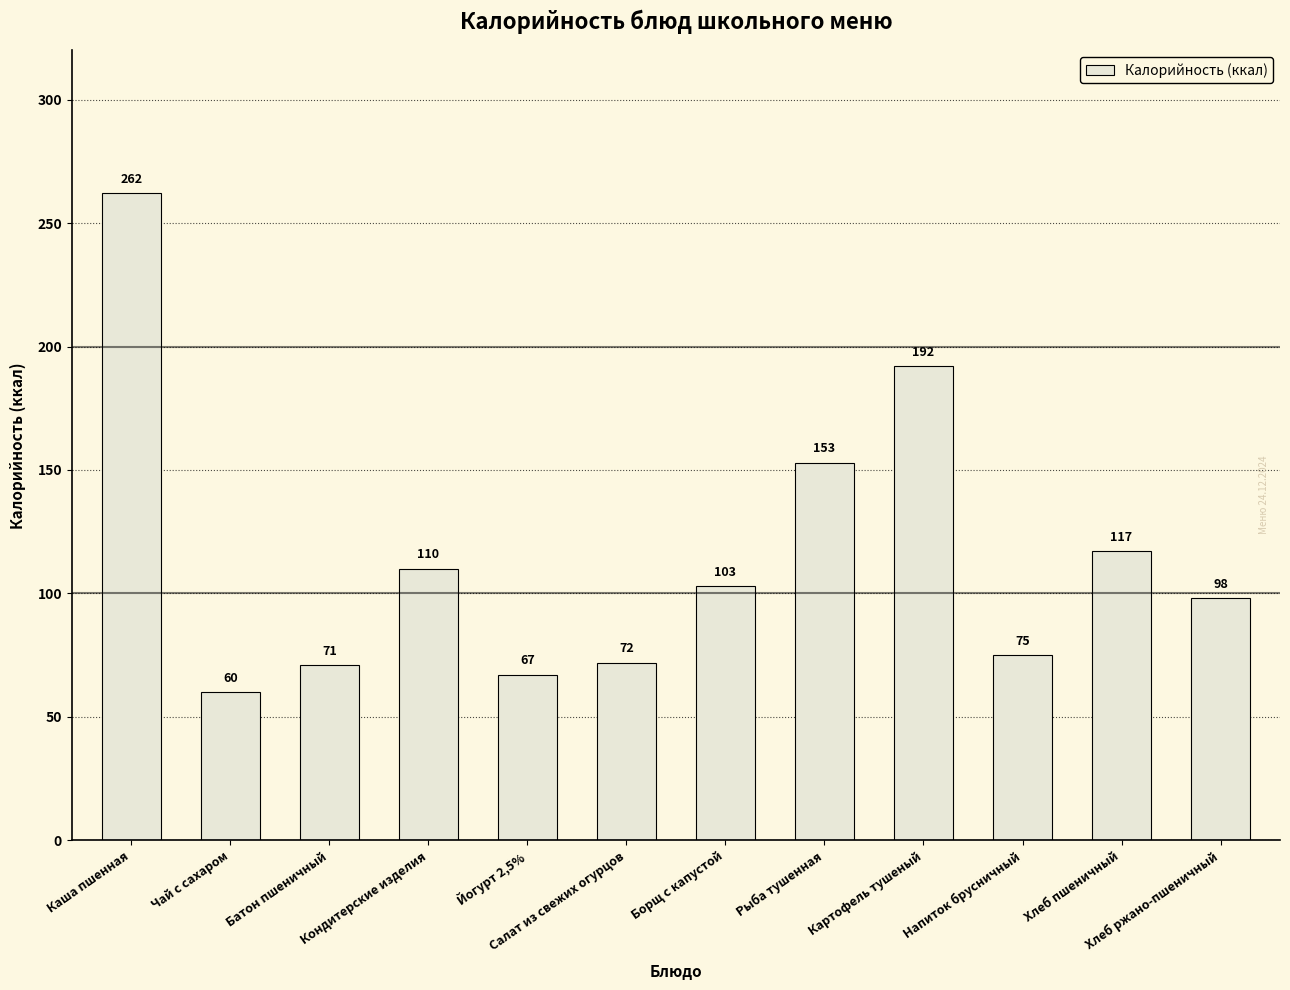

What is the smallest value displayed?

60